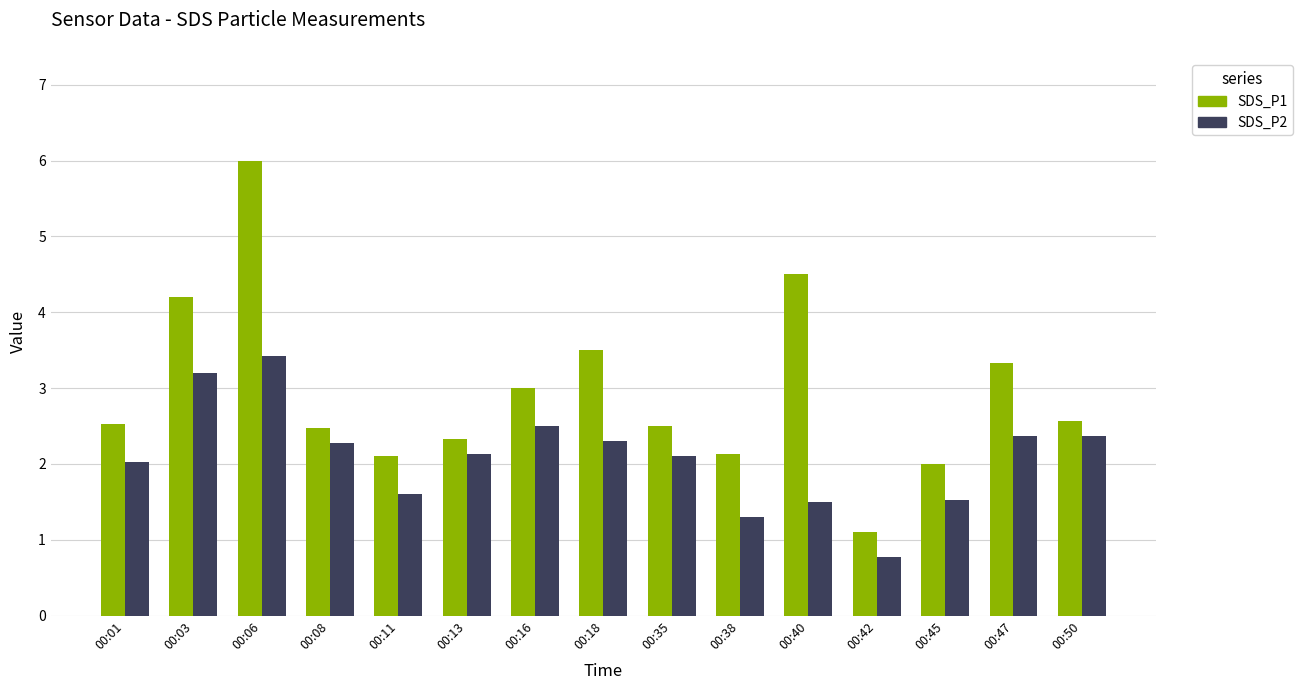

Which series changed the most between 00:13 and 00:35?

SDS_P1